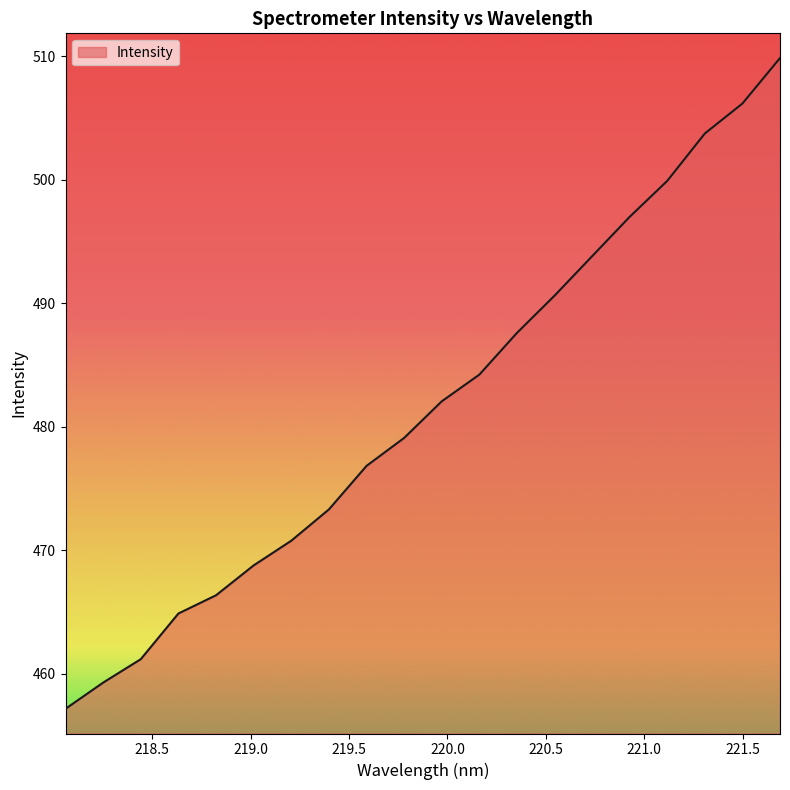

What is the greatest value displayed?

509.8